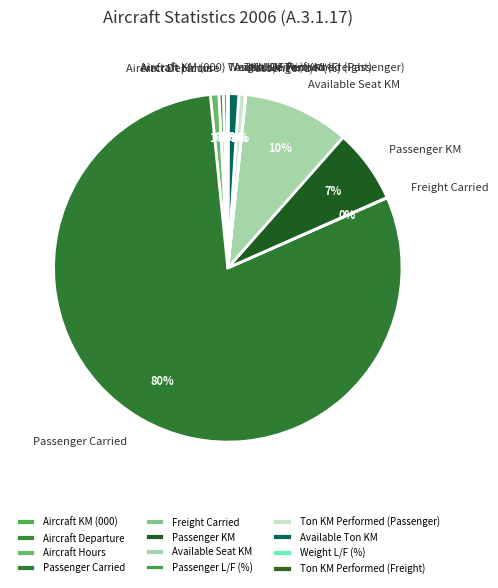

What is the largest slice in the pie chart?

Passenger Carried